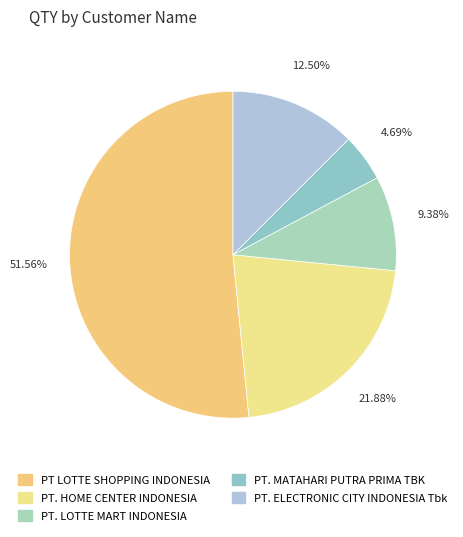

Rank the categories by value from highest to lowest.

PT LOTTE SHOPPING INDONESIA, PT. HOME CENTER INDONESIA, PT. ELECTRONIC CITY INDONESIA Tbk, PT. LOTTE MART INDONESIA, PT. MATAHARI PUTRA PRIMA TBK